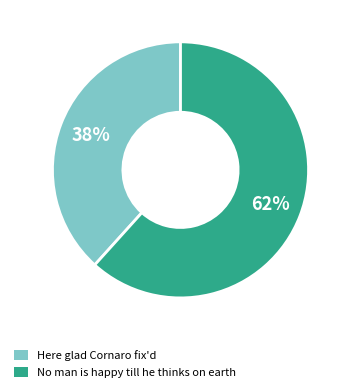

Which category has the biggest portion of the pie?

No man is happy till he thinks on earth